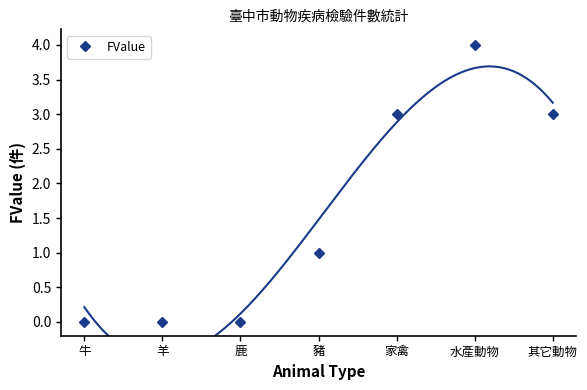

Is this an area chart (filled region under the line)?

No